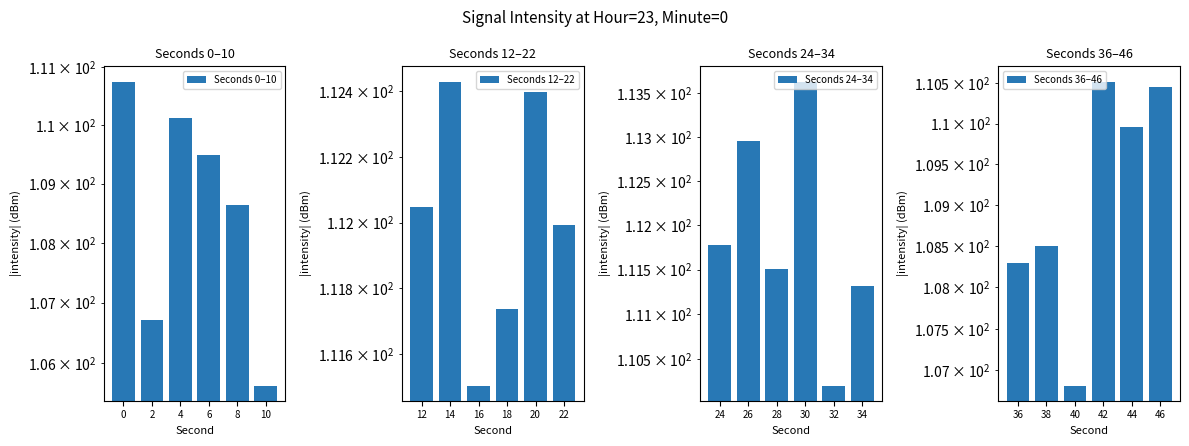

How many groups of bars are there?

6